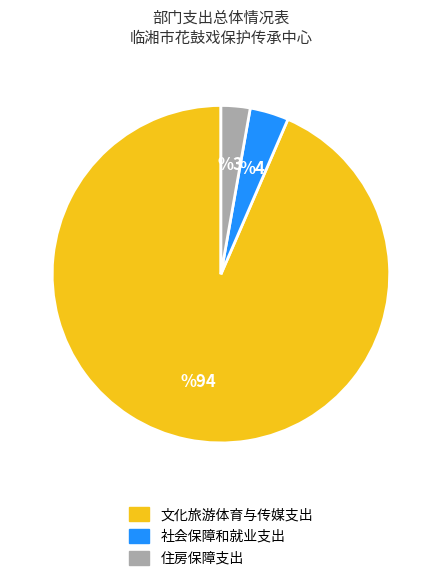

Which slice represents more than half of the pie?

文化旅游体育与传媒支出